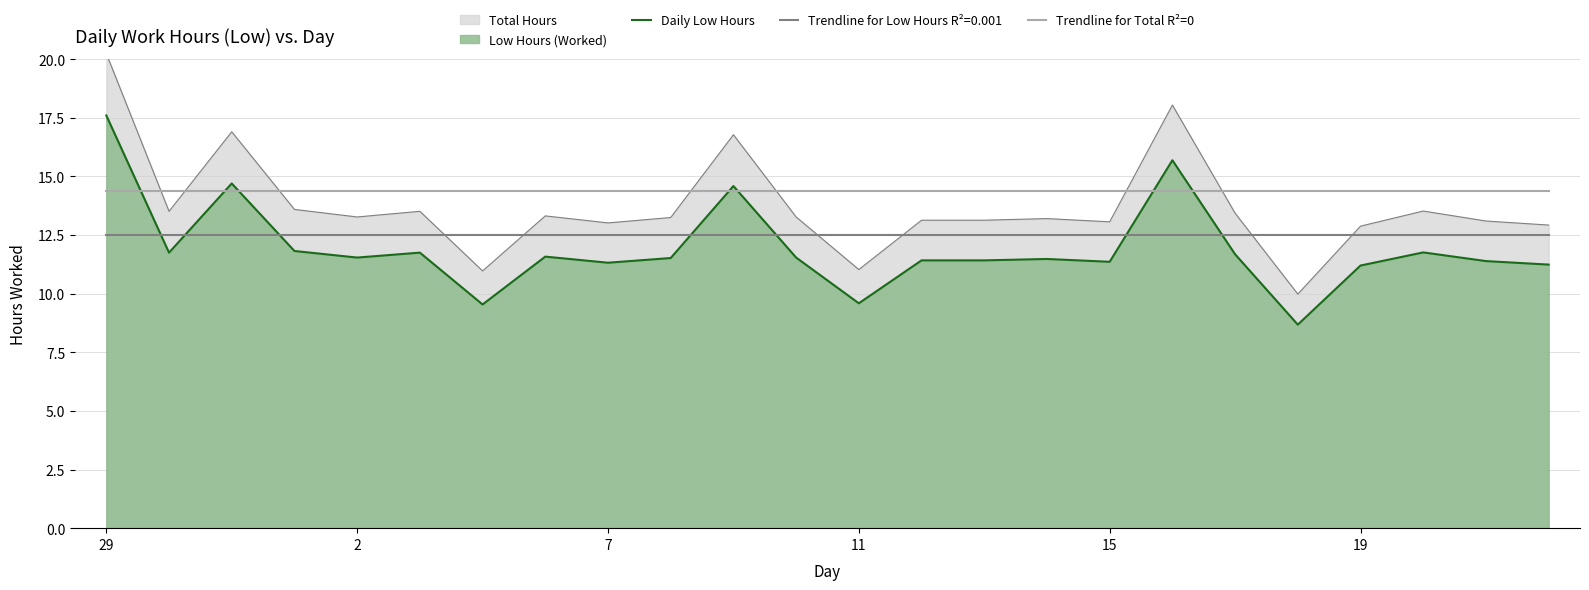

How many data points in Daily Low Hours are above 11?

21